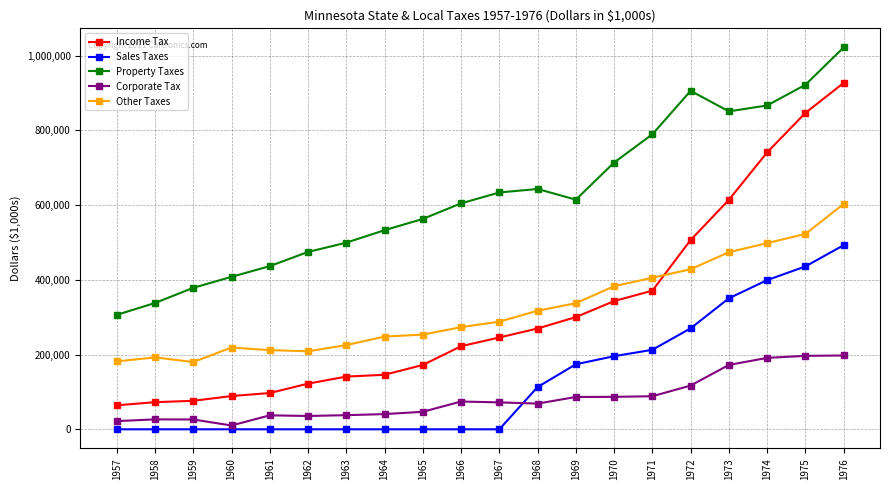

Does the chart display data point markers on the line(s)?

Yes